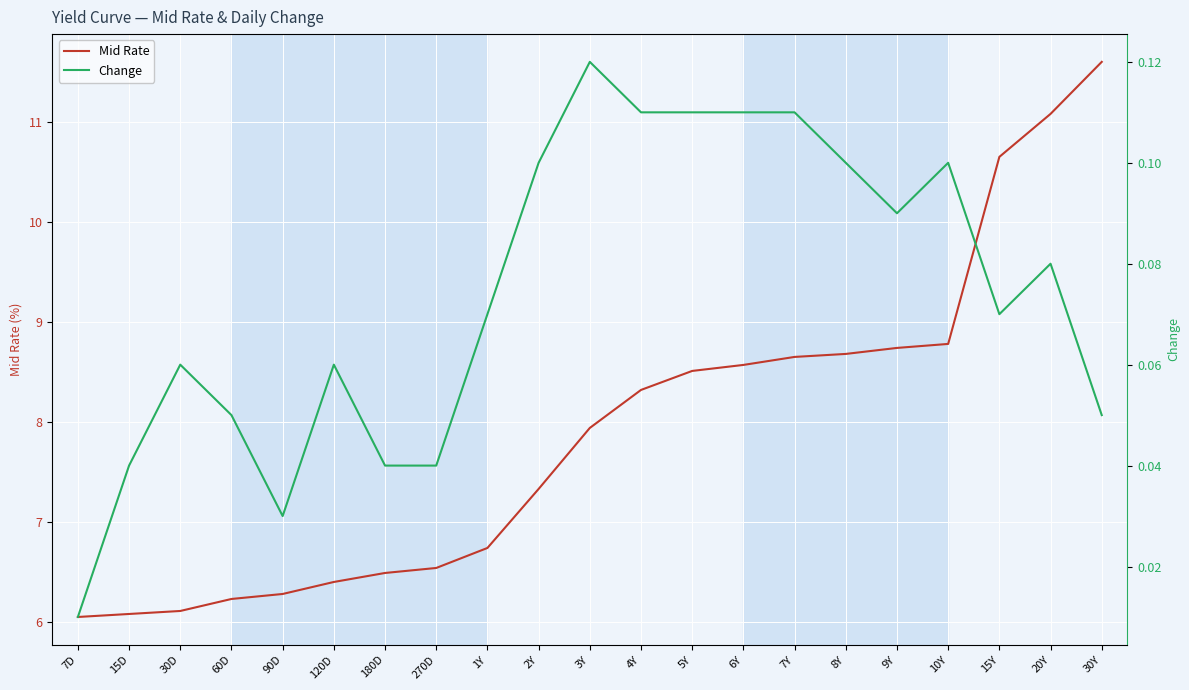

Does the chart display data point markers on the line(s)?

No